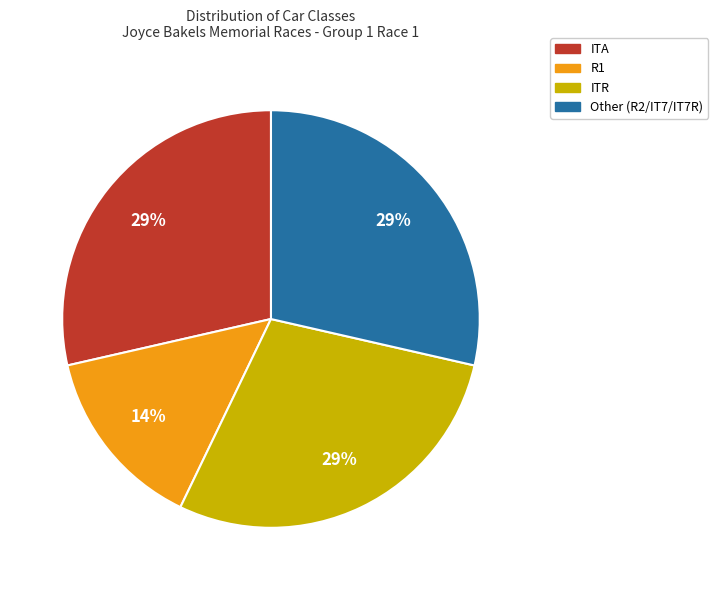

True or false: ITR accounts for 29% of the total.

True